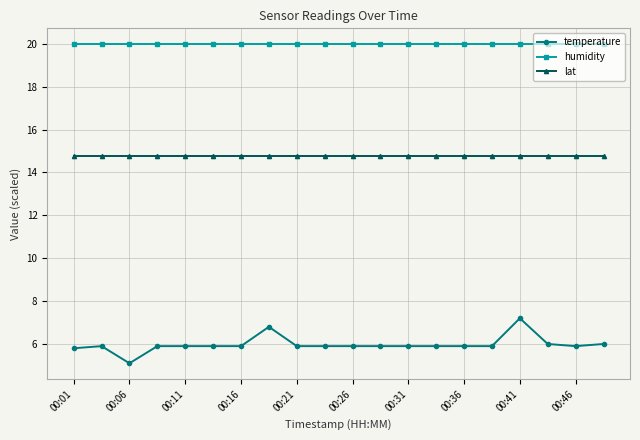

True or false: humidity and temperature cross at least once.

False